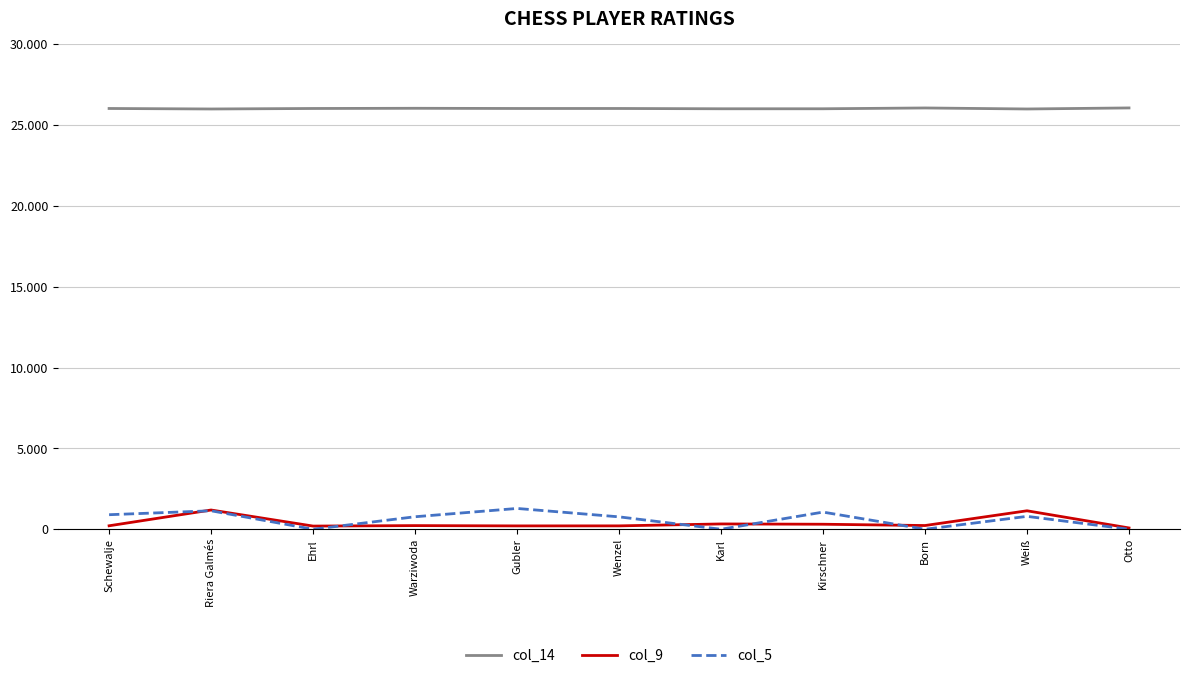

At which category does col_5 reach its first local valley?

Ehrl